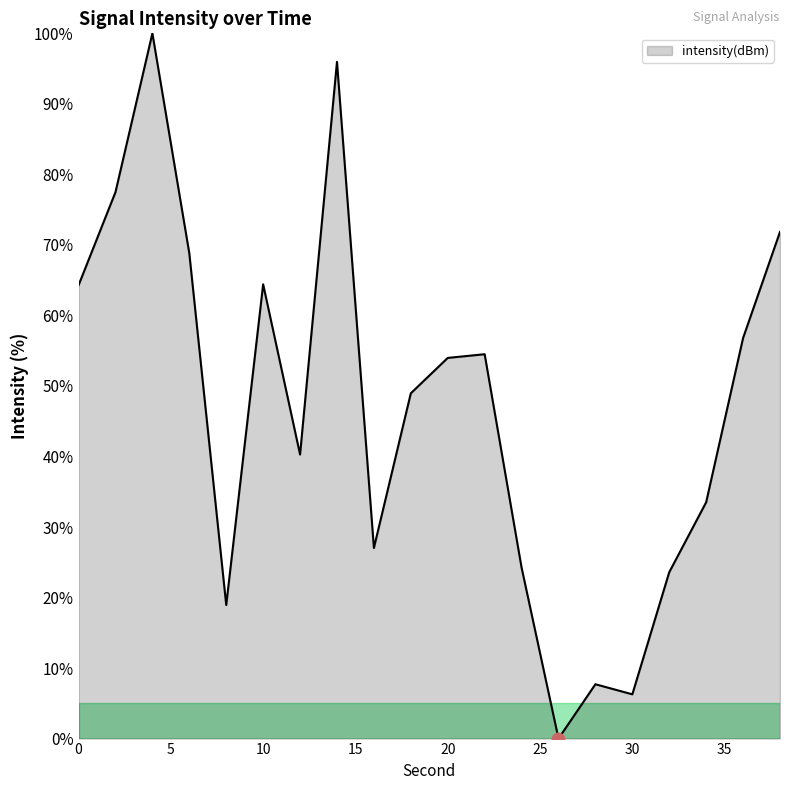

What is the greatest value displayed?

100.0